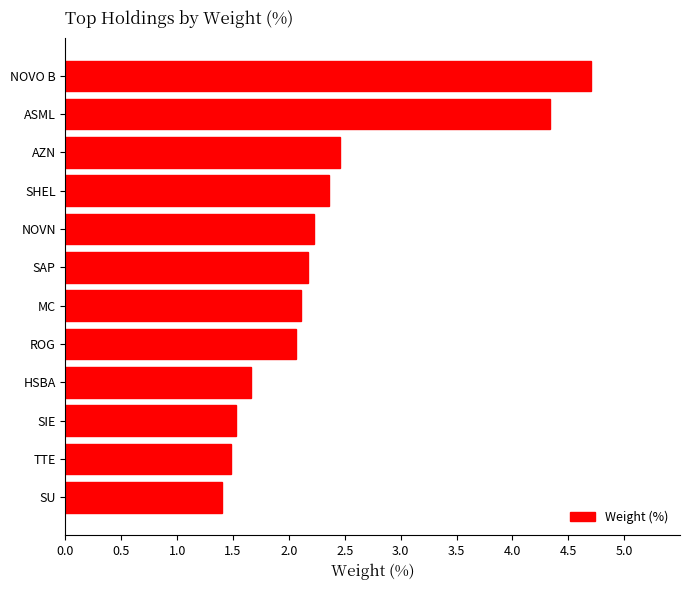

List the labels in order of value, smallest first.

SU, TTE, SIE, HSBA, ROG, MC, SAP, NOVN, SHEL, AZN, ASML, NOVO B